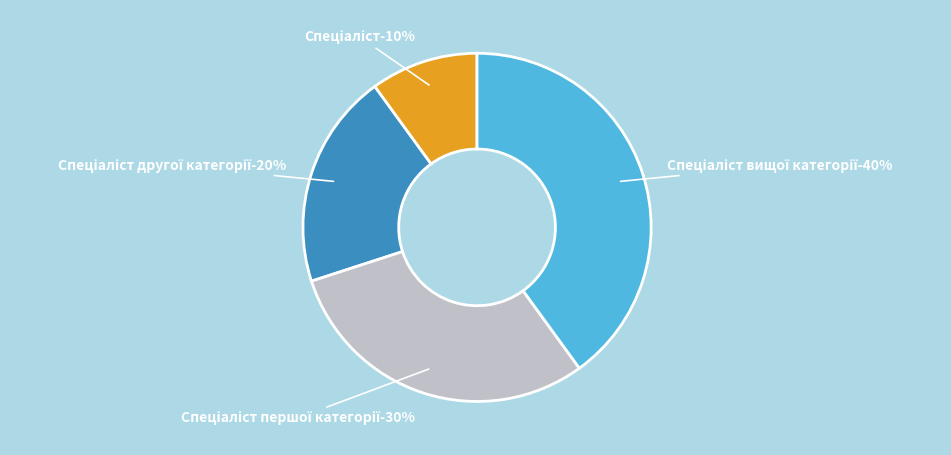

Rank the categories by value from highest to lowest.

Спеціаліст вищої категорії, Спеціаліст першої категорії, Спеціаліст другої категорії, Спеціаліст